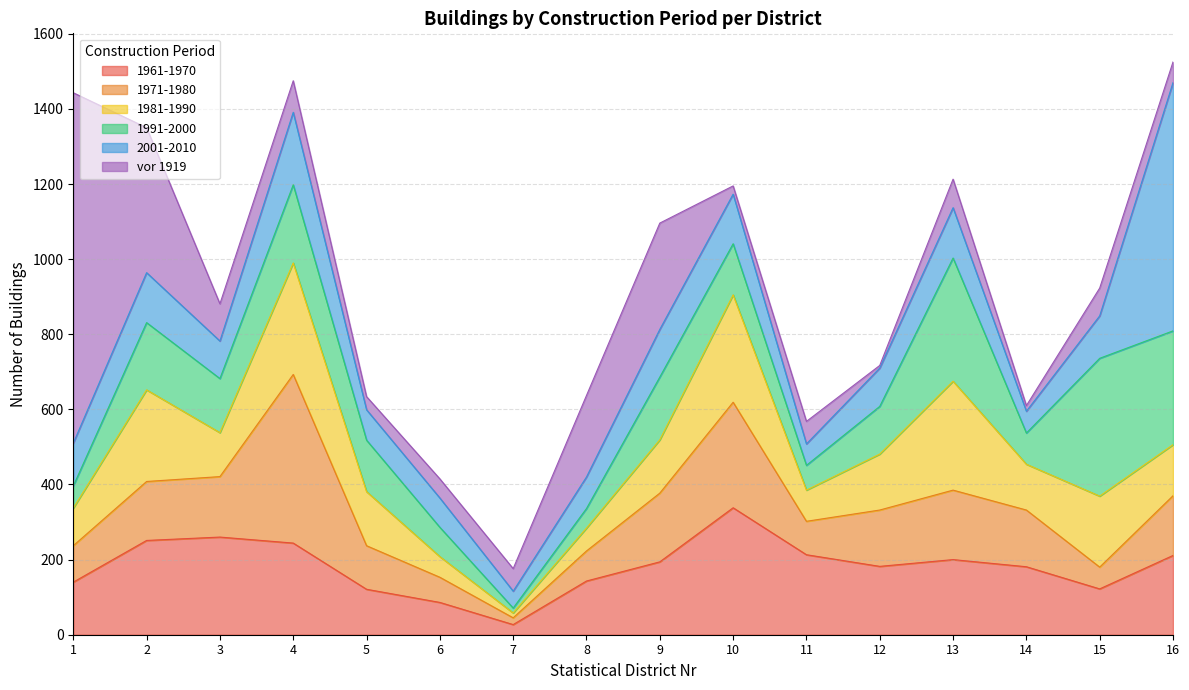

What is the average value of the 1991-2000 series?

153